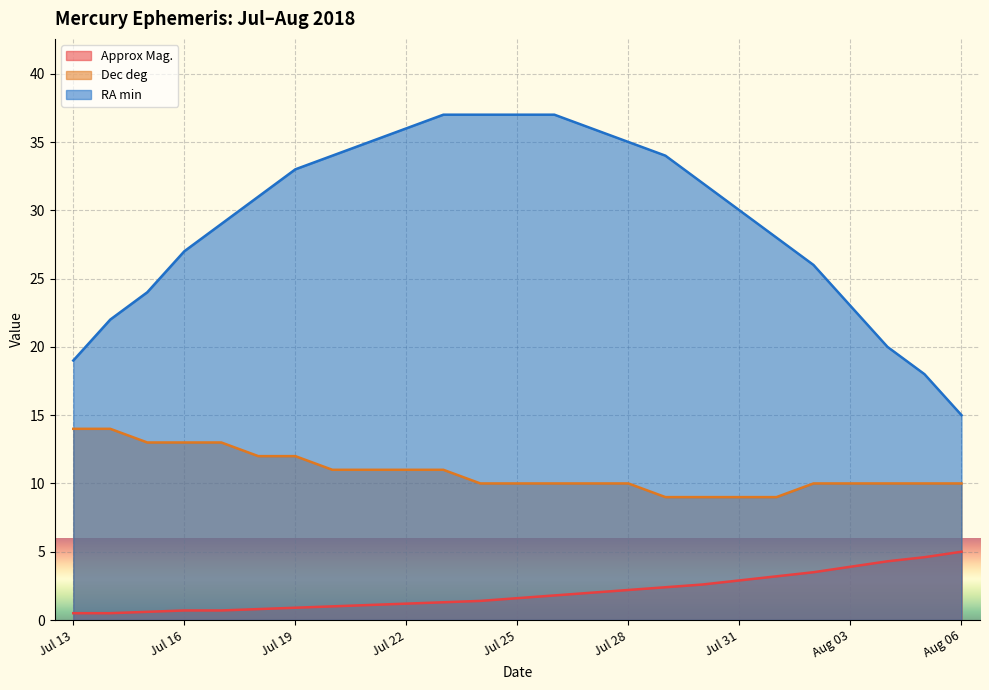

Is it true that Approx Mag. equals 2.1 at Jul 22?

False